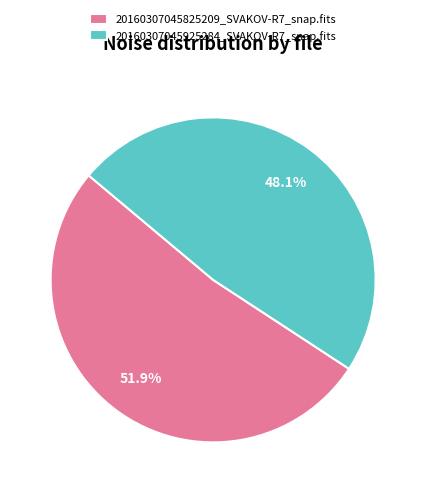

Count the number of slices in the pie.

2